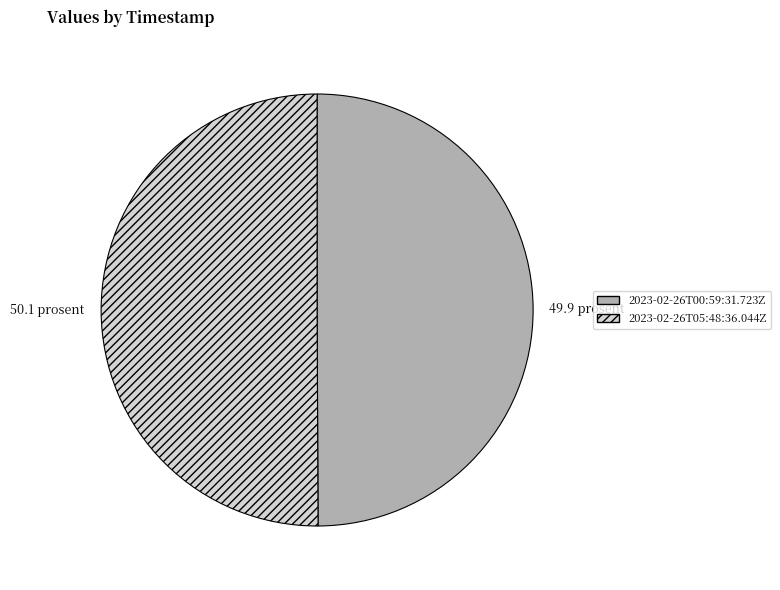

Combined, do 2023-02-26T00:59:31.723Z and 2023-02-26T05:48:36.044Z account for over 50%?

Yes